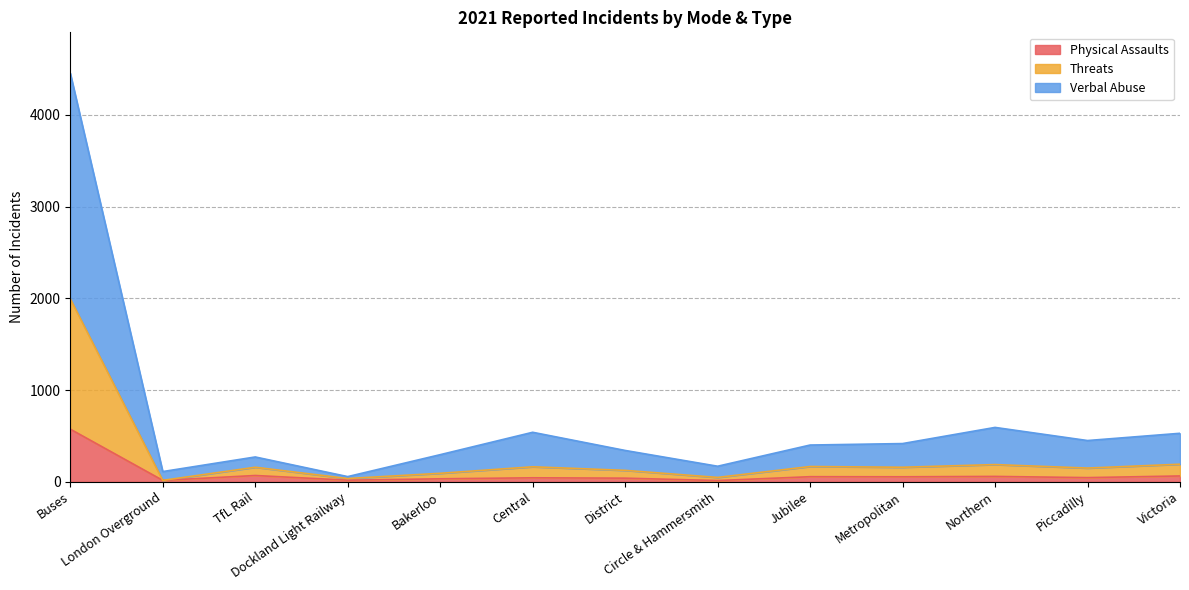

Reading right to left, list all the values displayed in this chart.

Physical Assaults: 64	46	59	55	56	14	40	44	33	18	69	16	574
Threats: 192	150	188	159	167	48	125	164	93	36	159	16	1995
Verbal Abuse: 529	450	593	417	401	170	342	540	296	57	271	112	4453